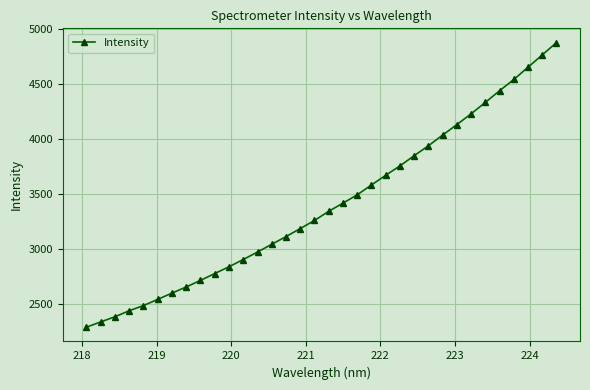

What is the value of the 33rd point from the left?

4766.7